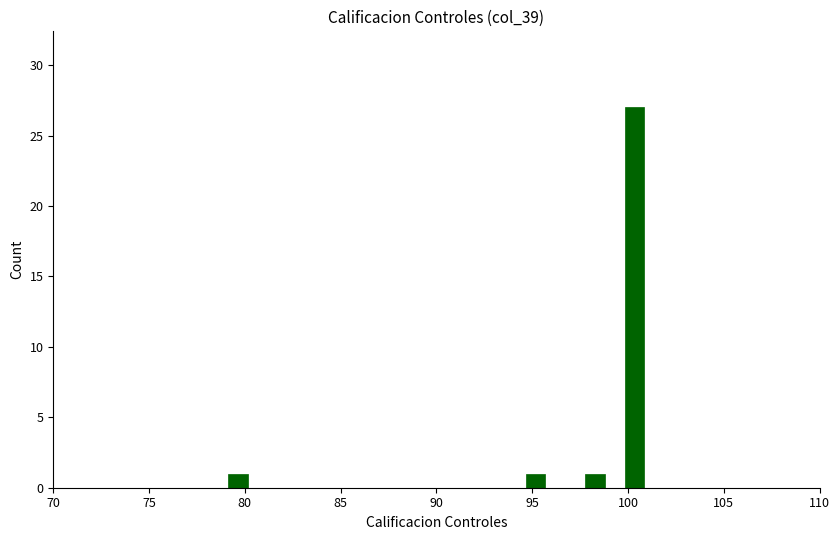

Around what value on the x-axis is the tallest bar? Give the approximate position of its centre, as read against the axis.

100.5